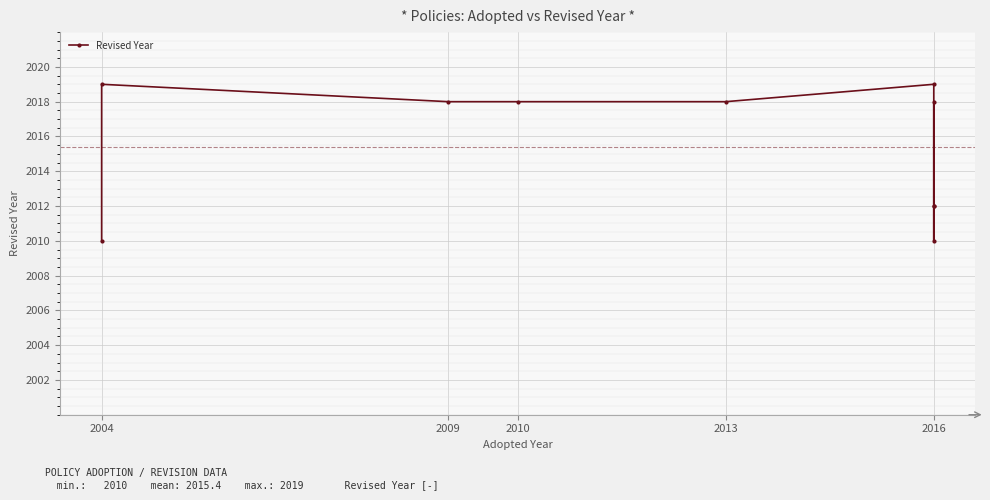

Which category has the lowest value across all series?

2004